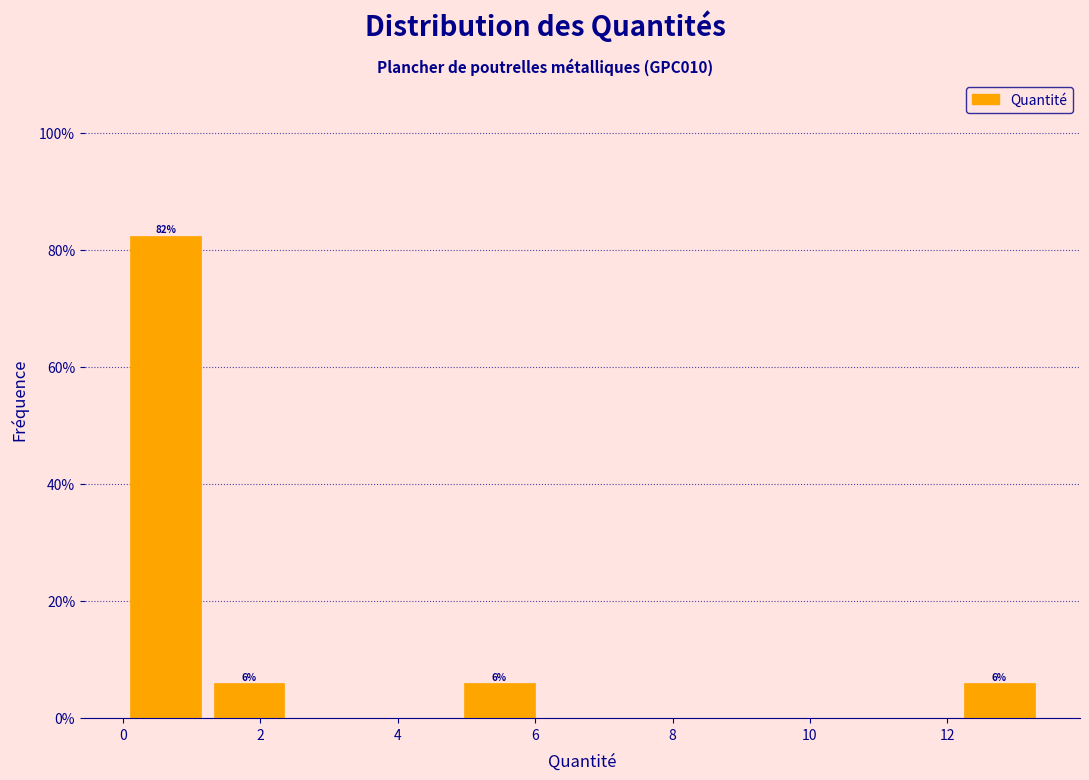

Which range on the x-axis has the tallest bar?

0.0 to 1.2